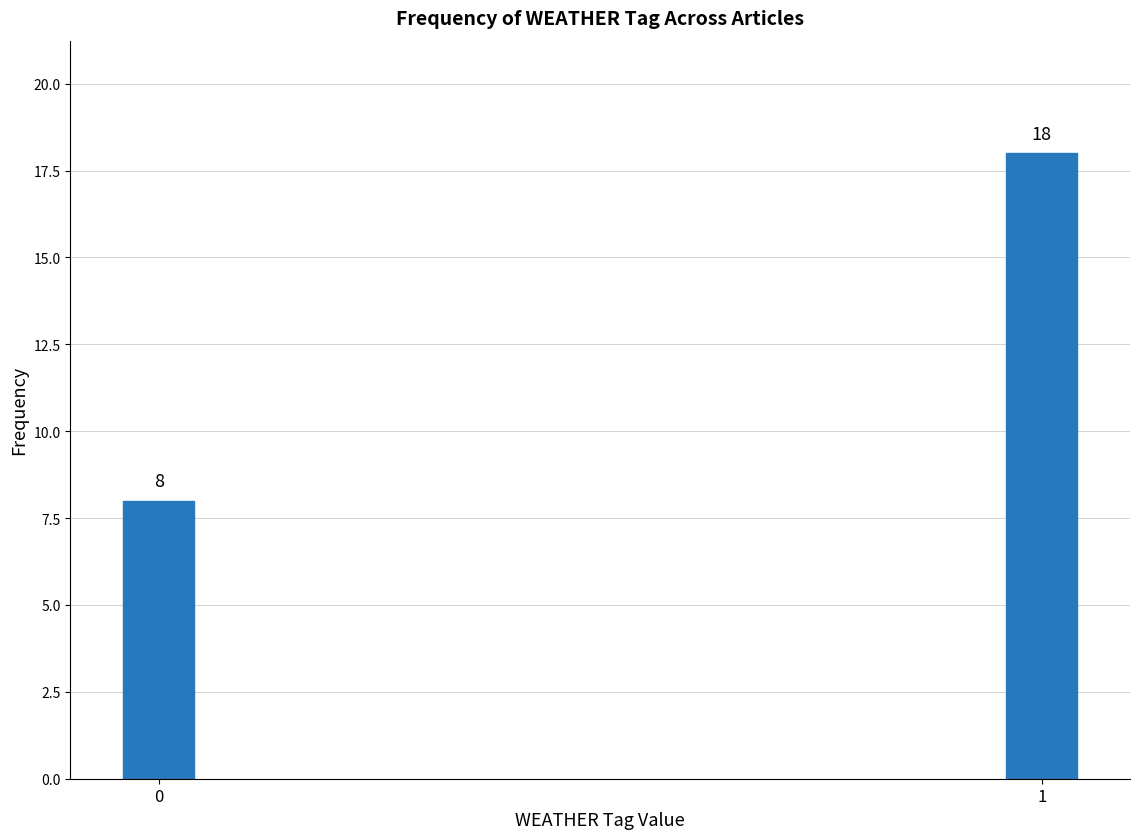

Reading left to right, extract all data points from this chart.

8	18